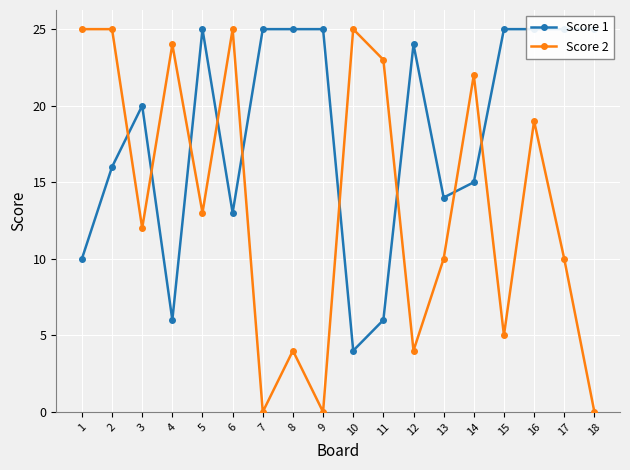

What value does the Score 2 series have at 10?

25